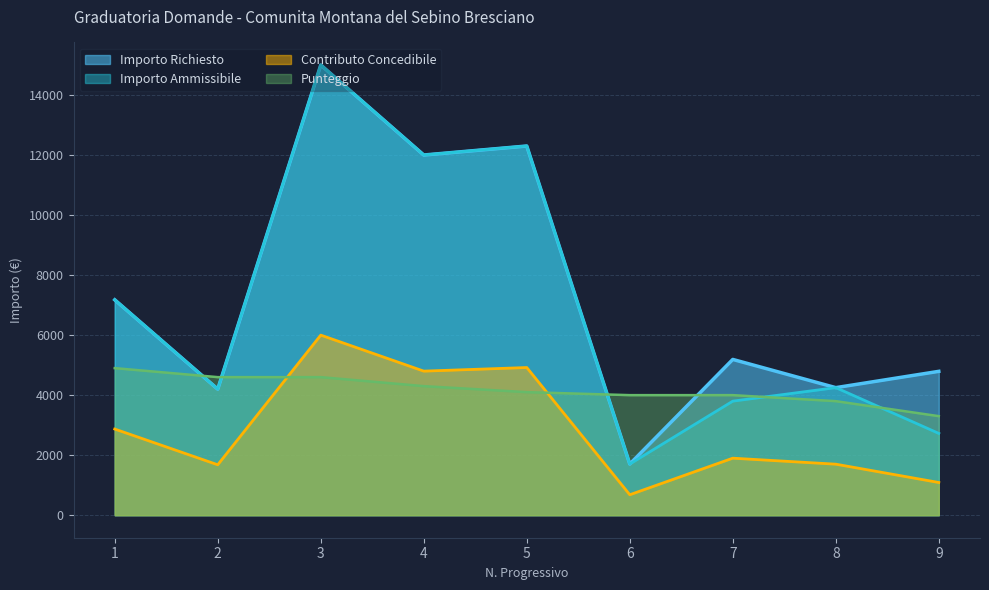

List the series in order of their peak value, highest first.

Importo Richiesto, Importo Ammissibile, Contributo Concedibile, Punteggio